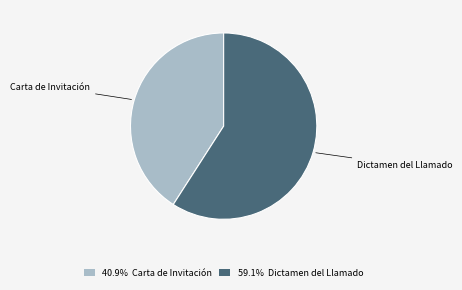

Between Dictamen del Llamado and Carta de Invitación, which is larger?

Dictamen del Llamado